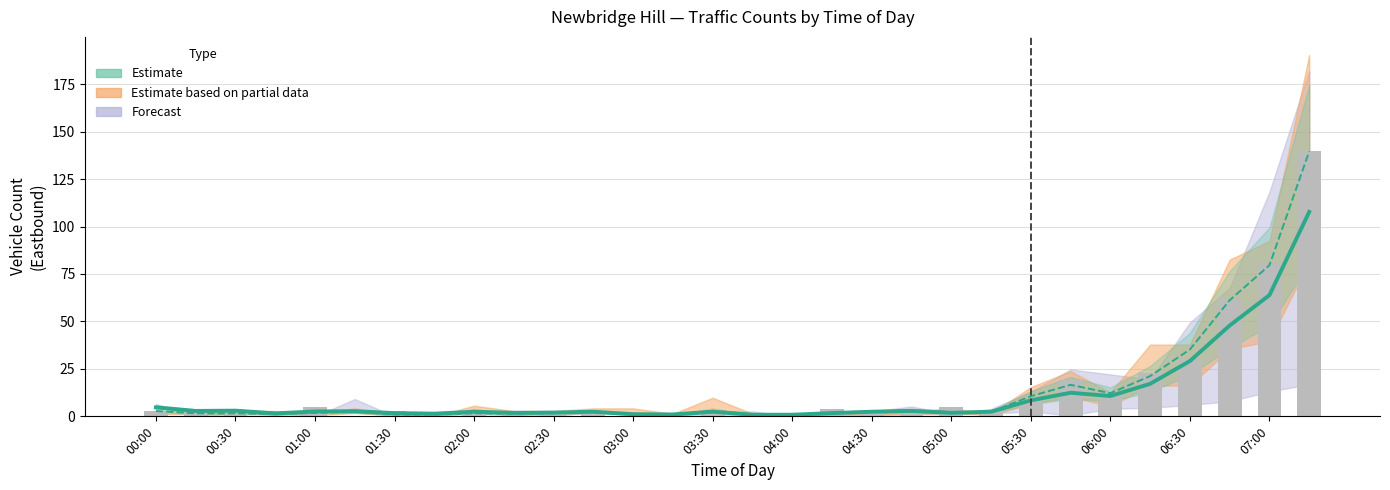

What is the spread (max minus min) of values at 23?

6.6